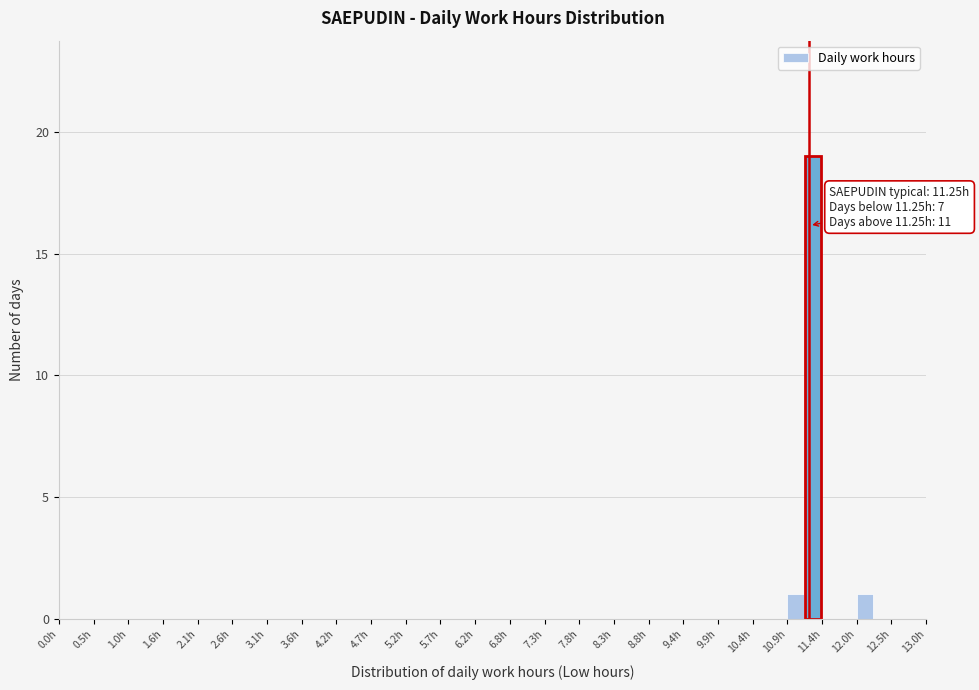

Read against the x-axis, roughly where is the centre of the tallest bar?

11.3